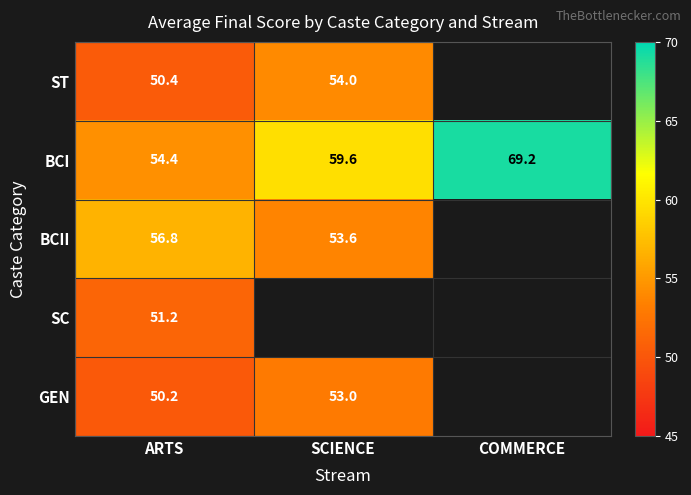

True or false: GEN has a value of 50.2 at ARTS.

True